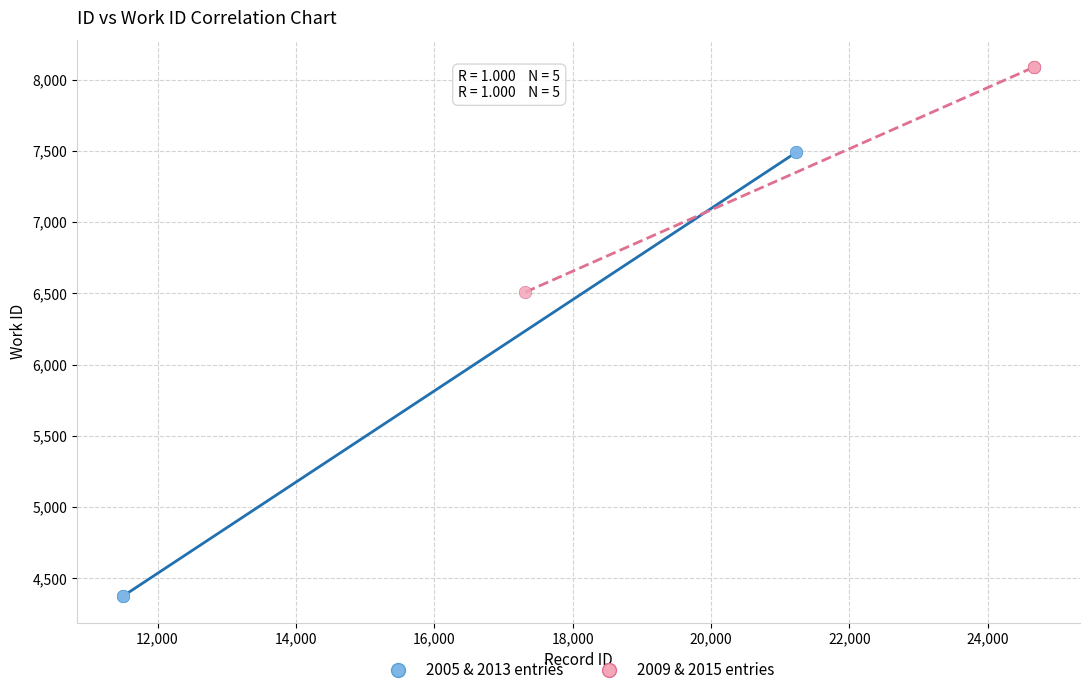

What are all the series names shown in the legend?

2005 & 2013 entries, 2009 & 2015 entries